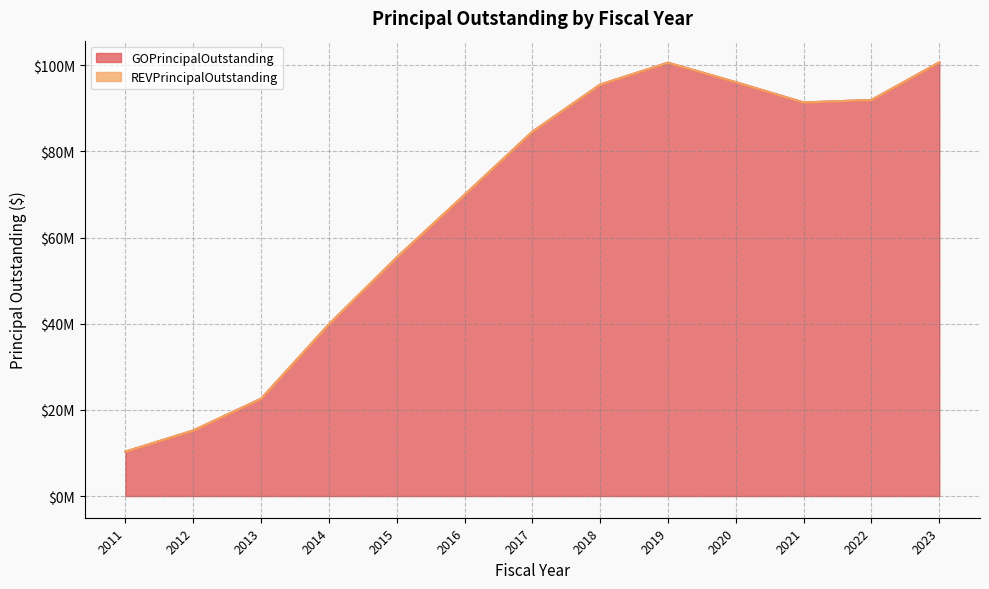

What value does the data have at 2014, to the nearest 50?

39865000